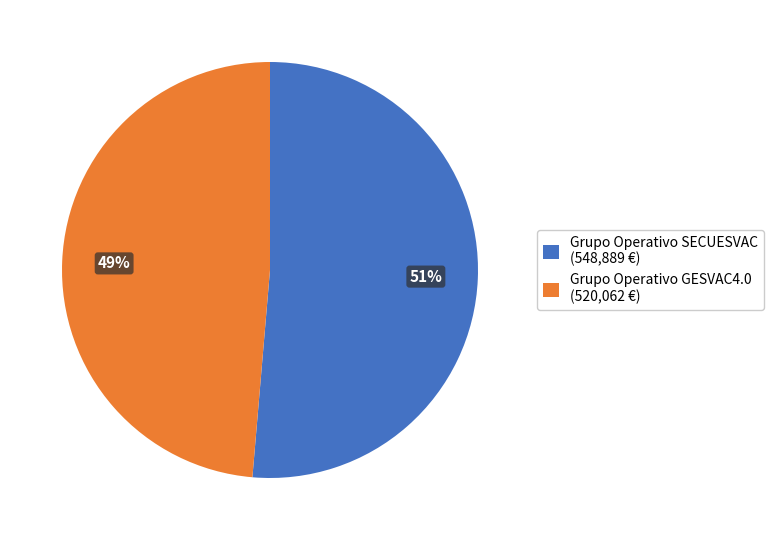

To the nearest percent, what is the combined percentage of Grupo Operativo GESVAC4.0 and Grupo Operativo SECUESVAC?

100%